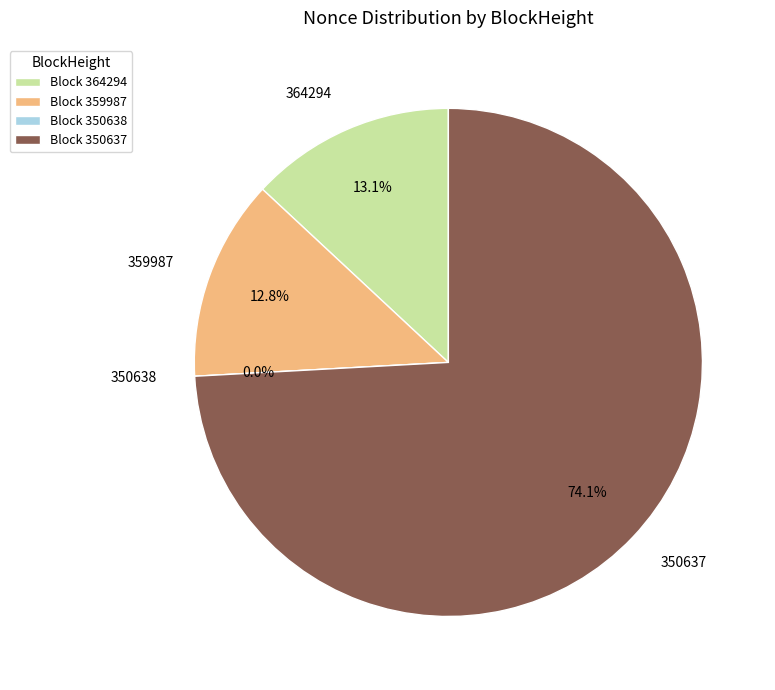

Combined, do 364294 and 359987 account for over 50%?

No